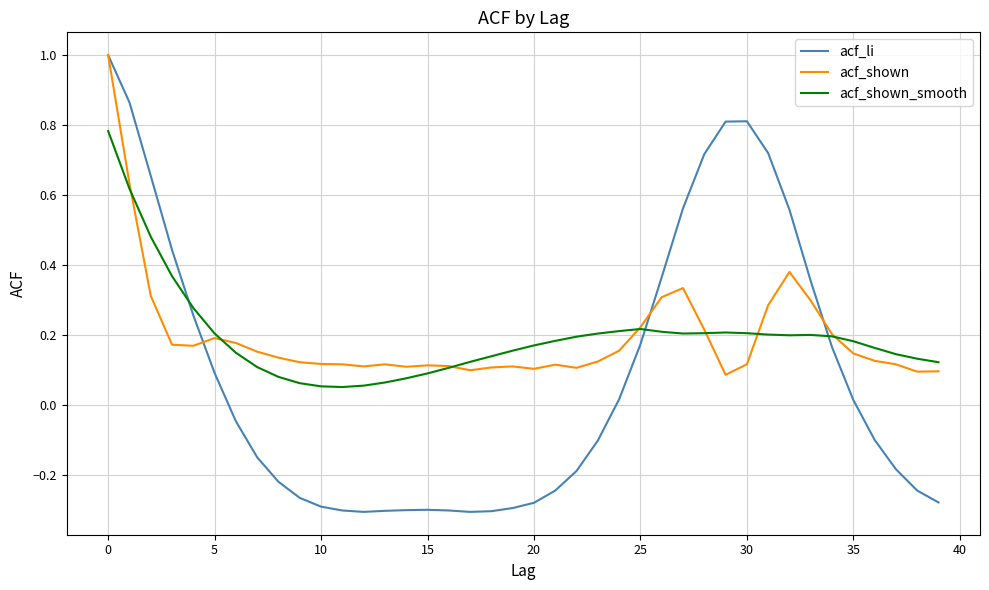

Which series has the widest spread of values?

acf_li